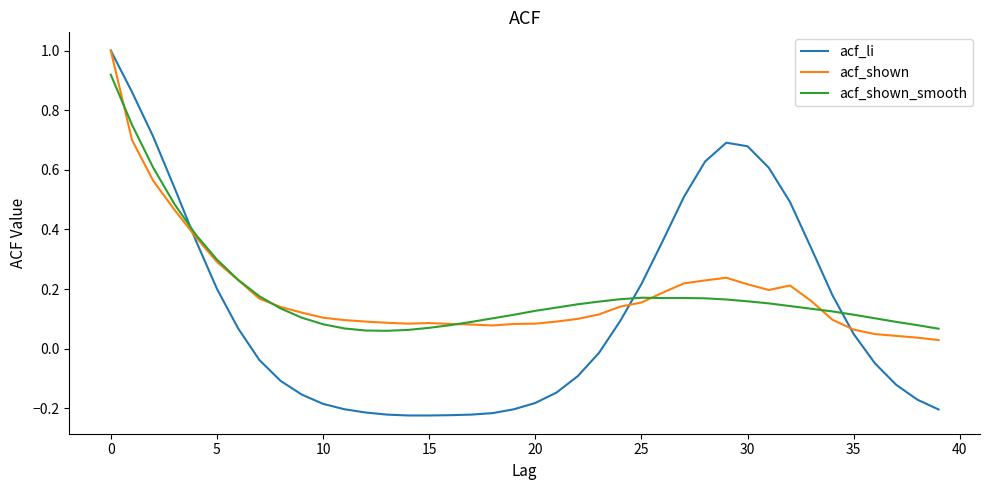

True or false: acf_shown and acf_li cross at least once.

True